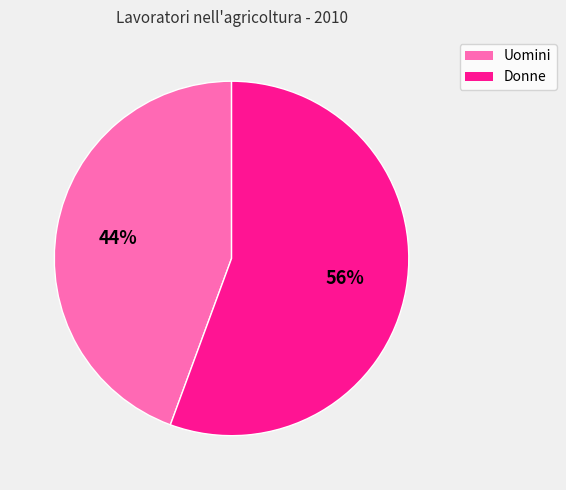

The Donne slice represents 45% of the pie. True or false?

False